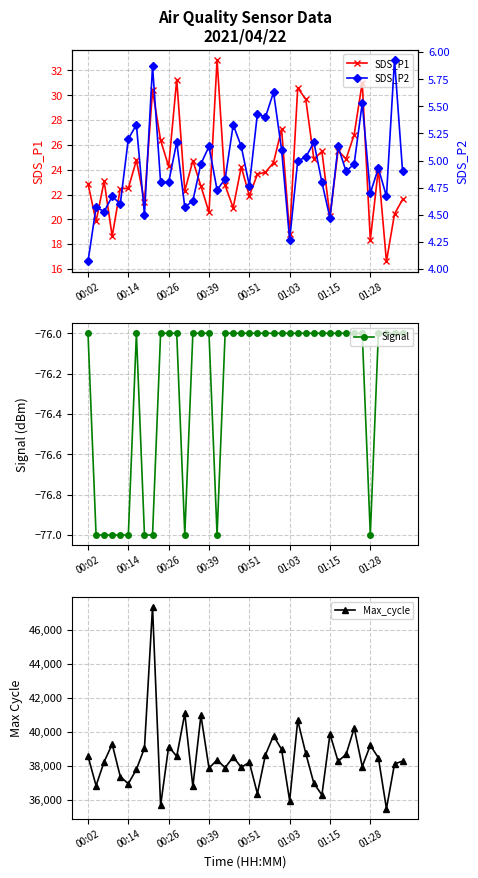

What is the difference between the highest and lowest values at 28?

37058.0